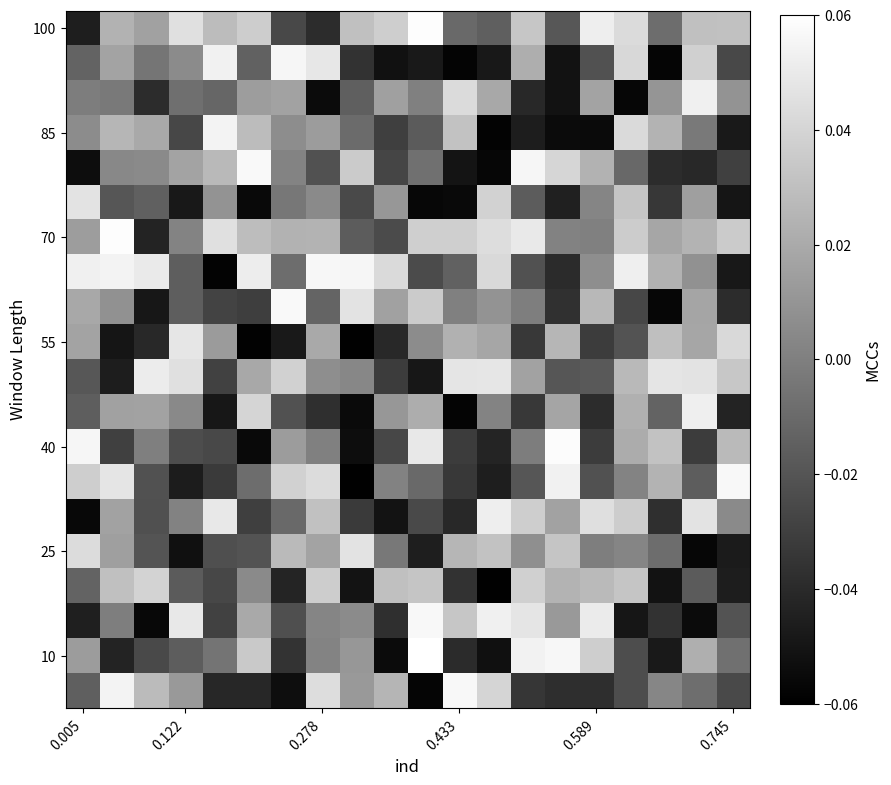

At which category is the sum across all series the highest?

0.278